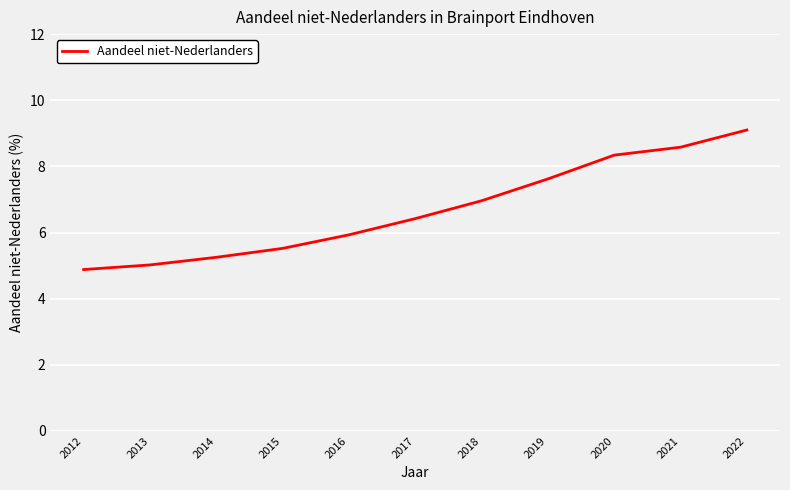

What is the difference between the maximum and minimum values?

4.2